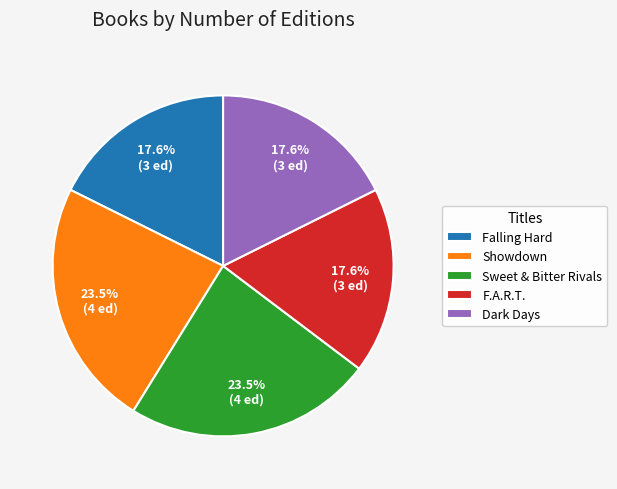

Does Falling Hard account for over 50% of the chart?

No